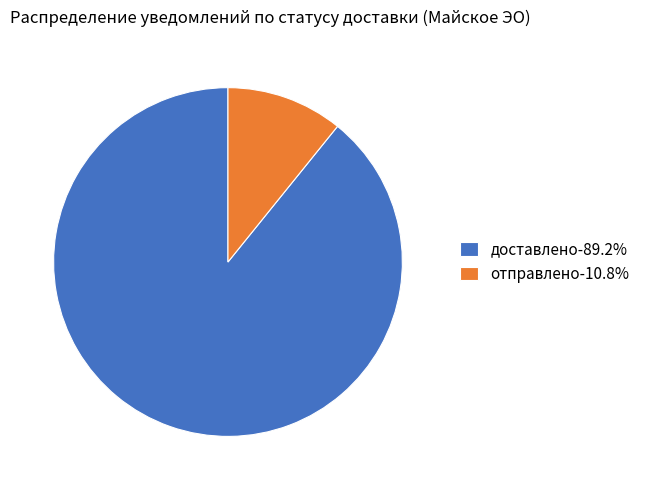

Is the sum of доставлено-89.2% and отправлено-10.8% greater than half?

Yes